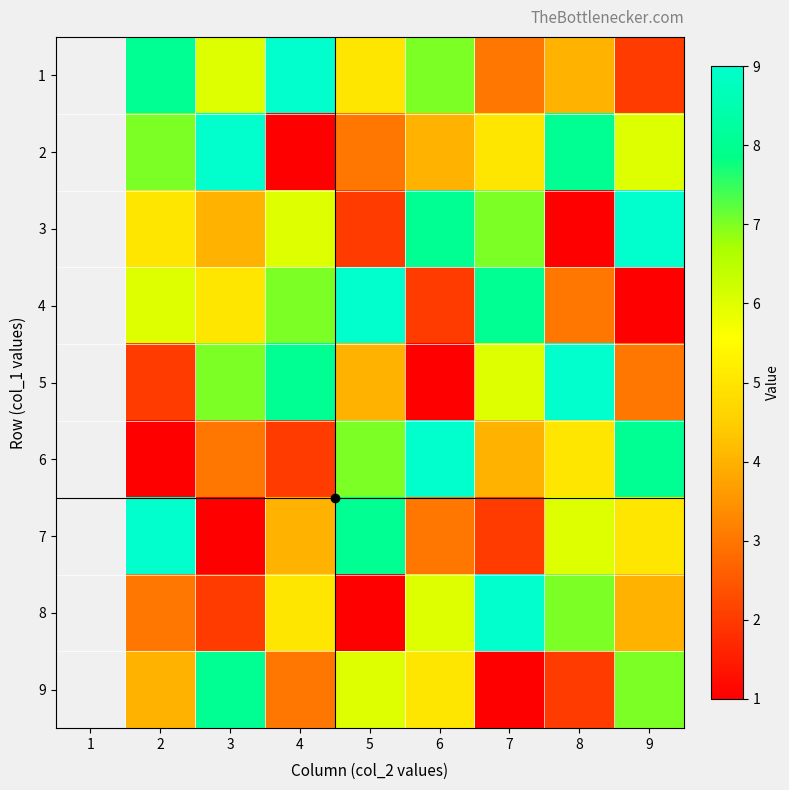

What is the smallest value displayed?

1.0